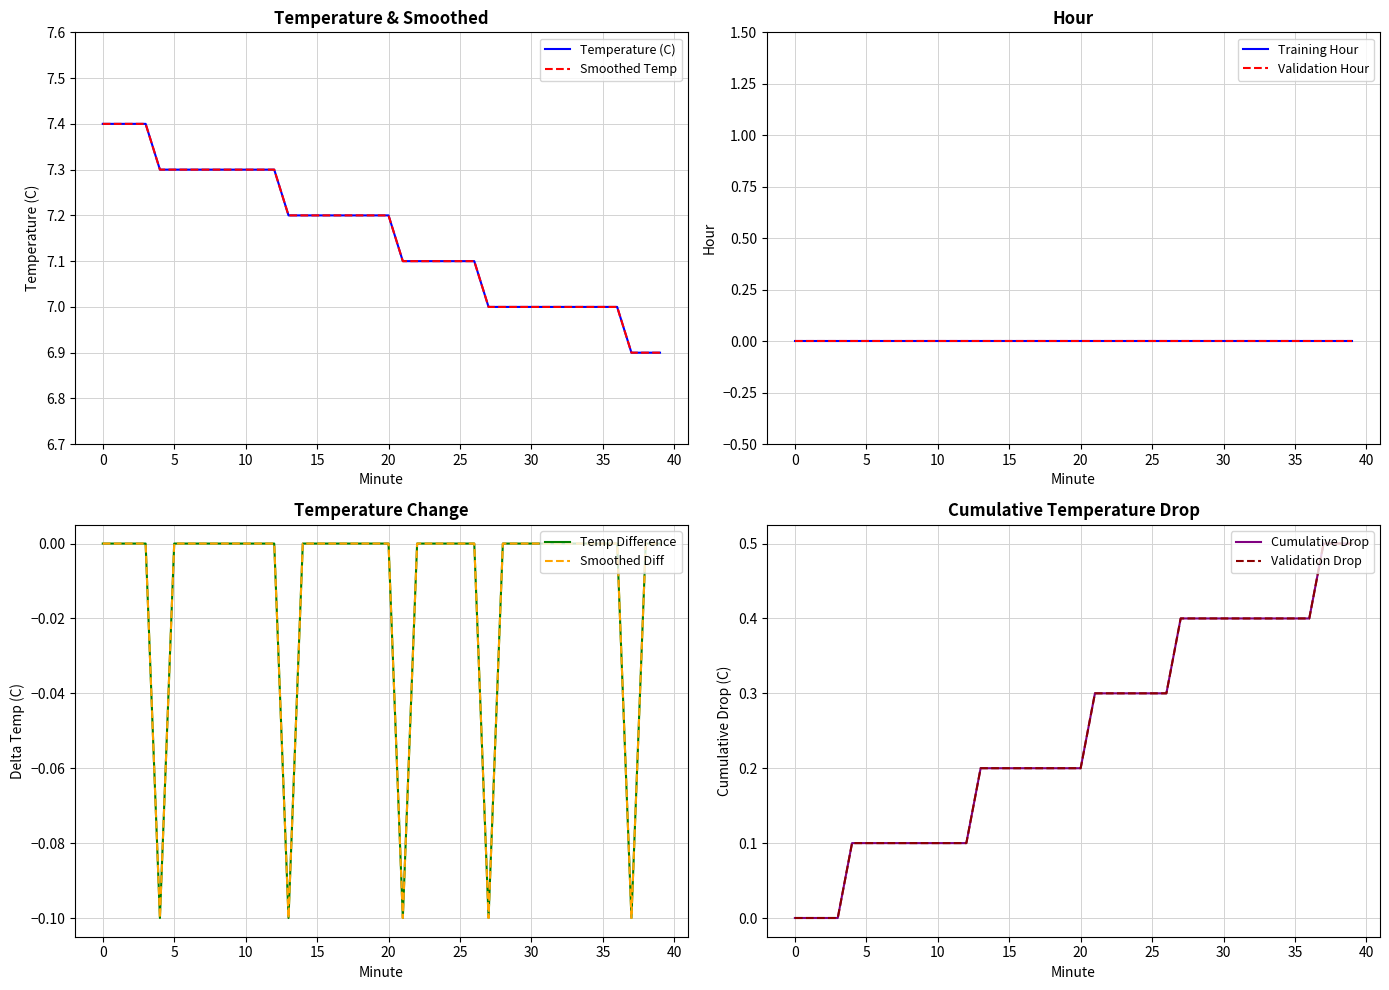

How many values are below 7?

3